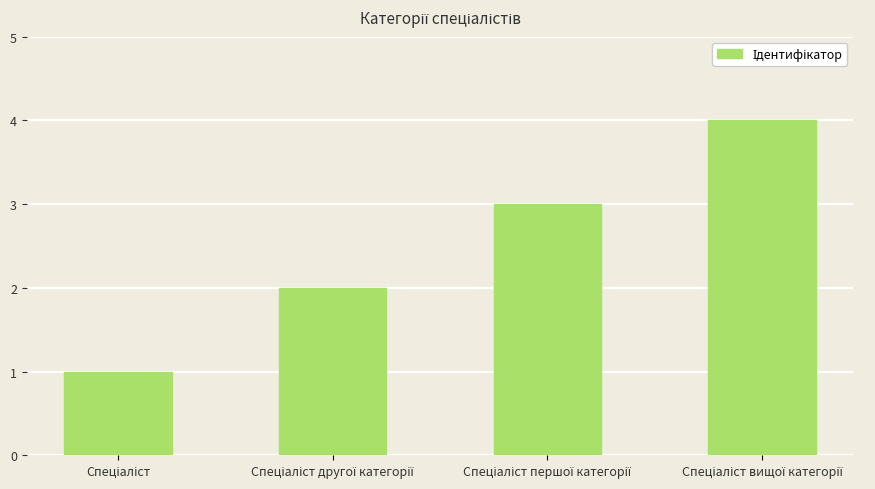

What is the sum of all values?

10